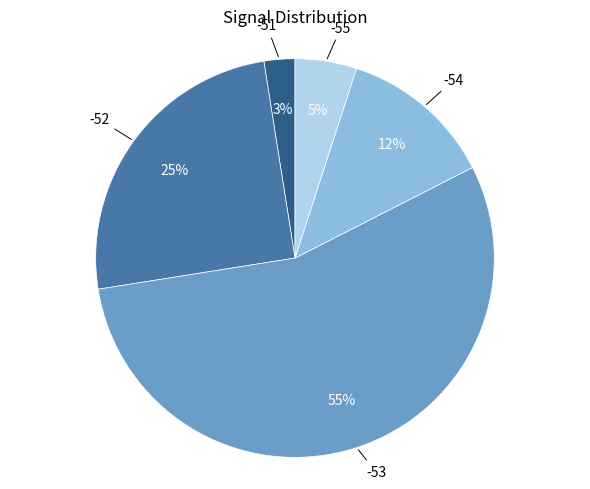

To the nearest percent, what is the average slice percentage?

20%